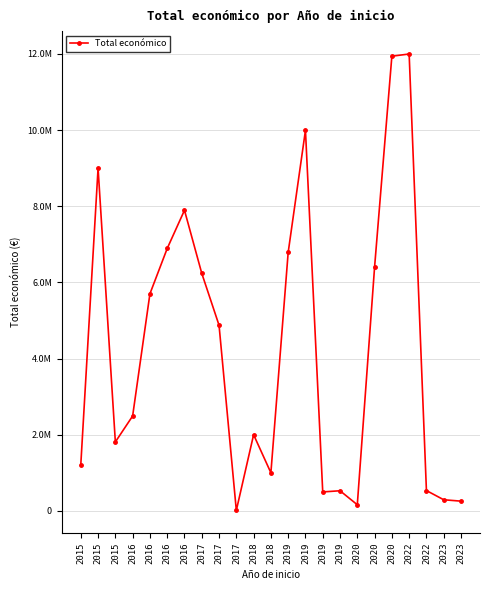

Does the chart have visible grid lines?

Yes